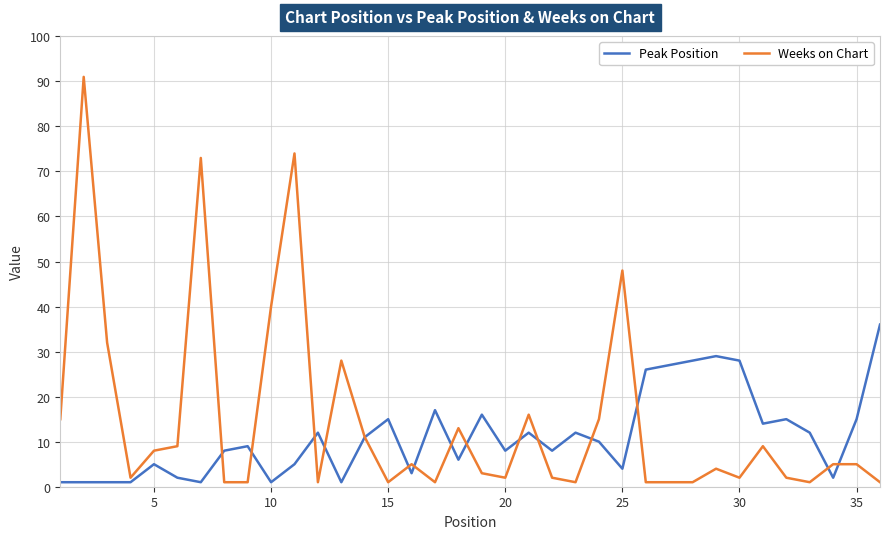

Reading right to left, what are all the values shown in this chart?

Peak Position: 36	15	2	12	15	14	28	29	28	27	26	4	10	12	8	12	8	16	6	17	3	15	11	1	12	5	1	9	8	1	2	5	1	1	1	1
Weeks on Chart: 1	5	5	1	2	9	2	4	1	1	1	48	15	1	2	16	2	3	13	1	5	1	11	28	1	74	40	1	1	73	9	8	2	32	91	15